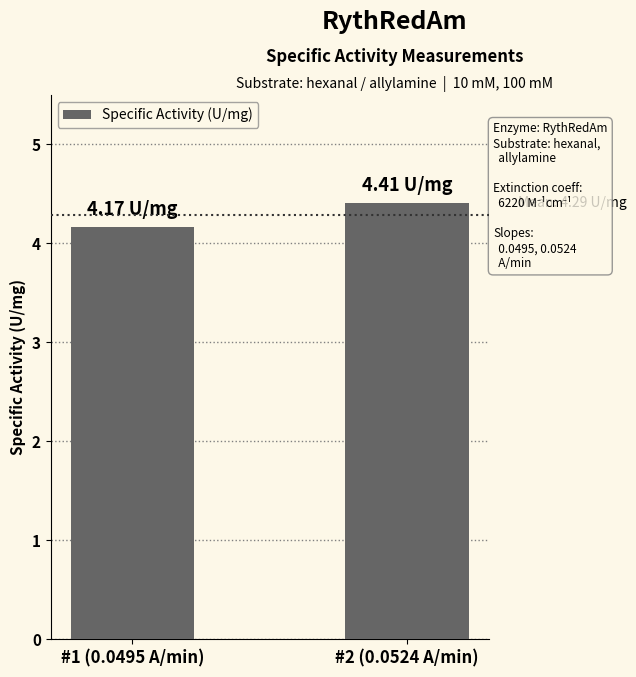

How many bars are there in total?

2